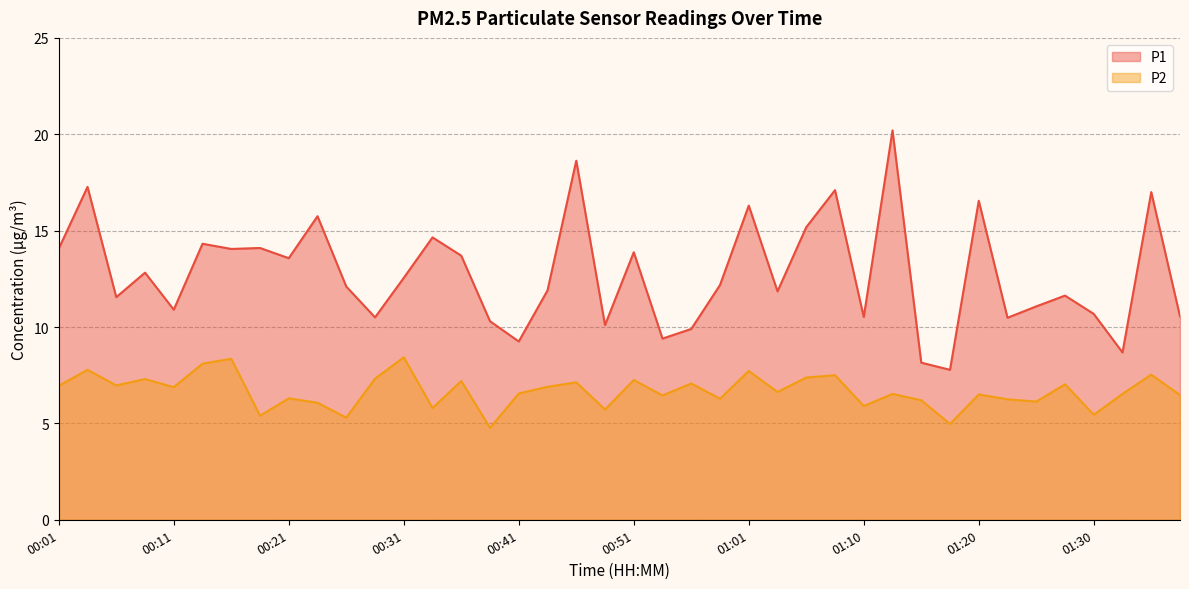

At which category does the chart reach its minimum across all series?

00:38